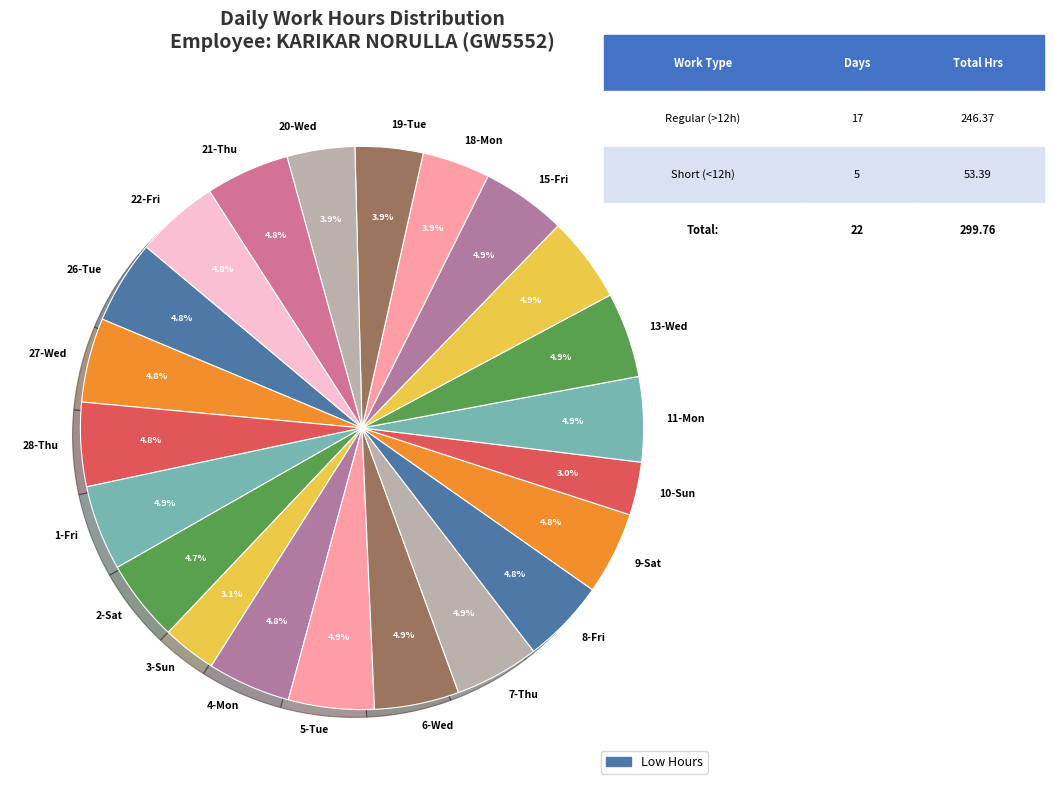

To the nearest percent, what is the difference between the 3-Sun and 20-Wed slice percentages?

1%